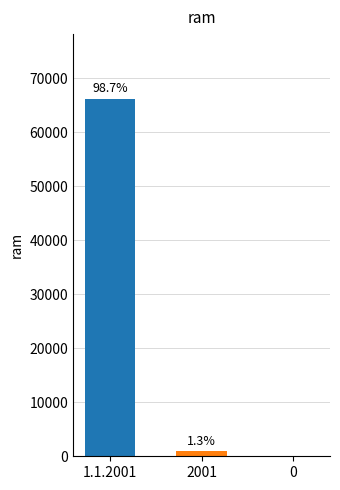

At which category does the chart reach its peak across all series?

1.1.2001